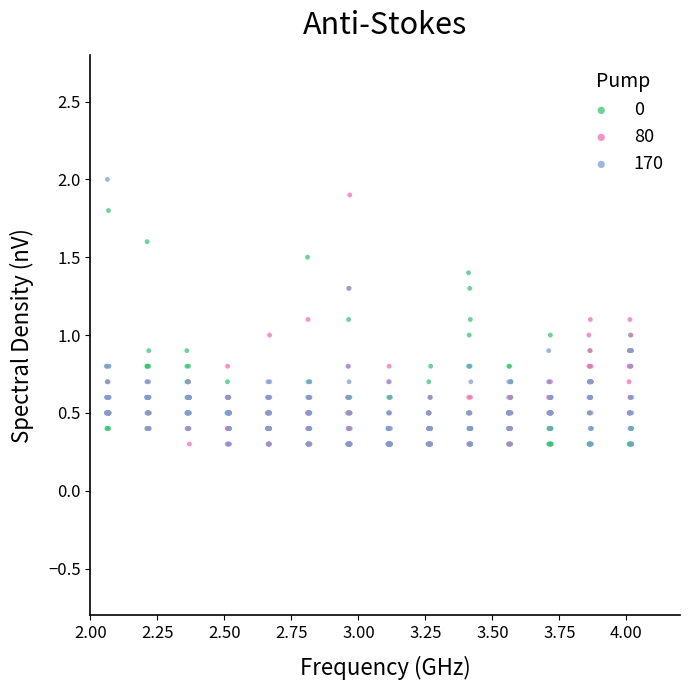

Which series has the largest Y range (max minus min)?

170